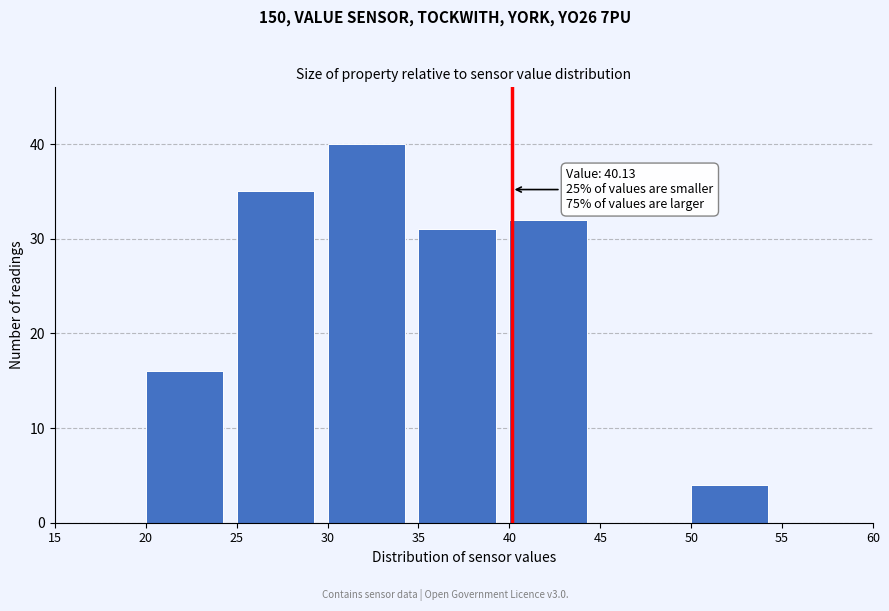

Which range on the x-axis has the tallest bar?

30 to 35